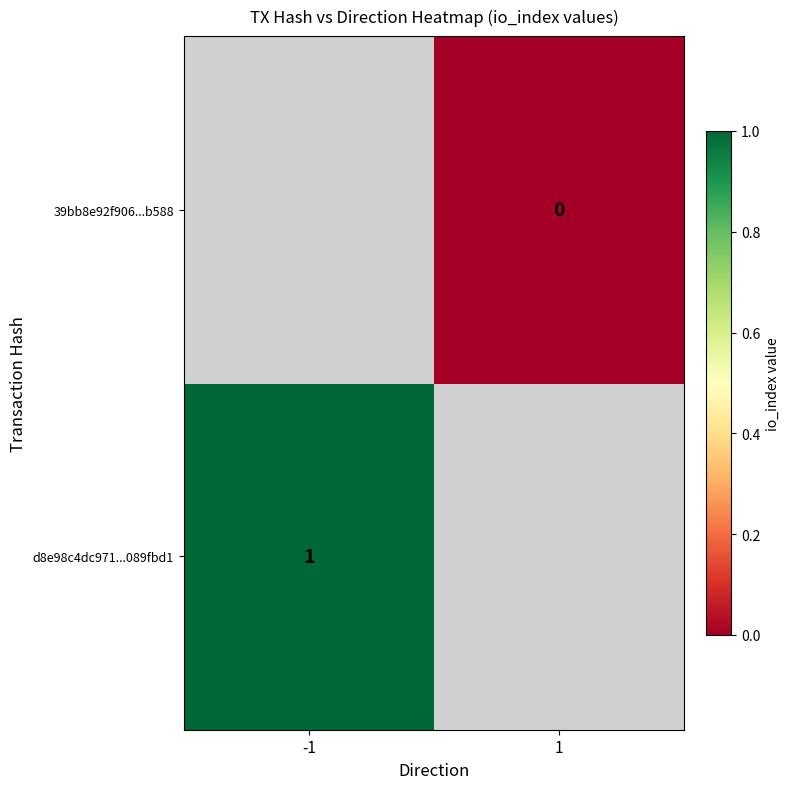

The d8e98c4dc971...089fbd1 series shows 0 at -1. True or false?

False